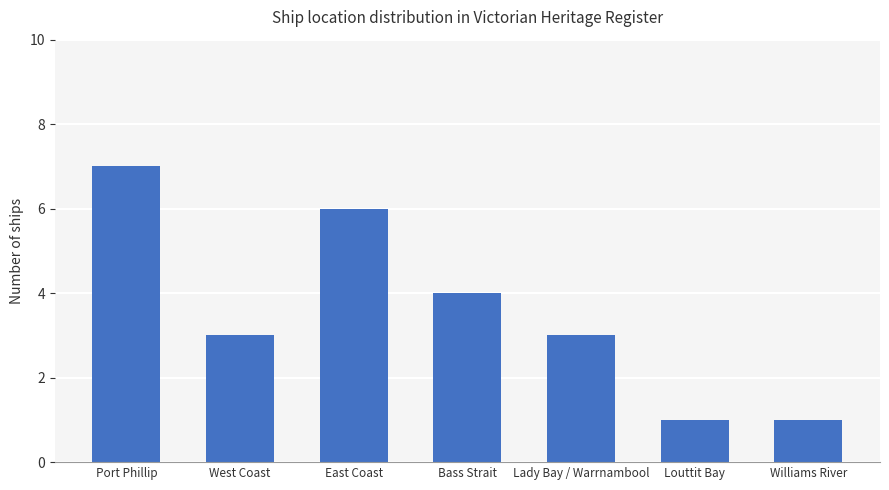

What is the approximate value at Bass Strait?

4